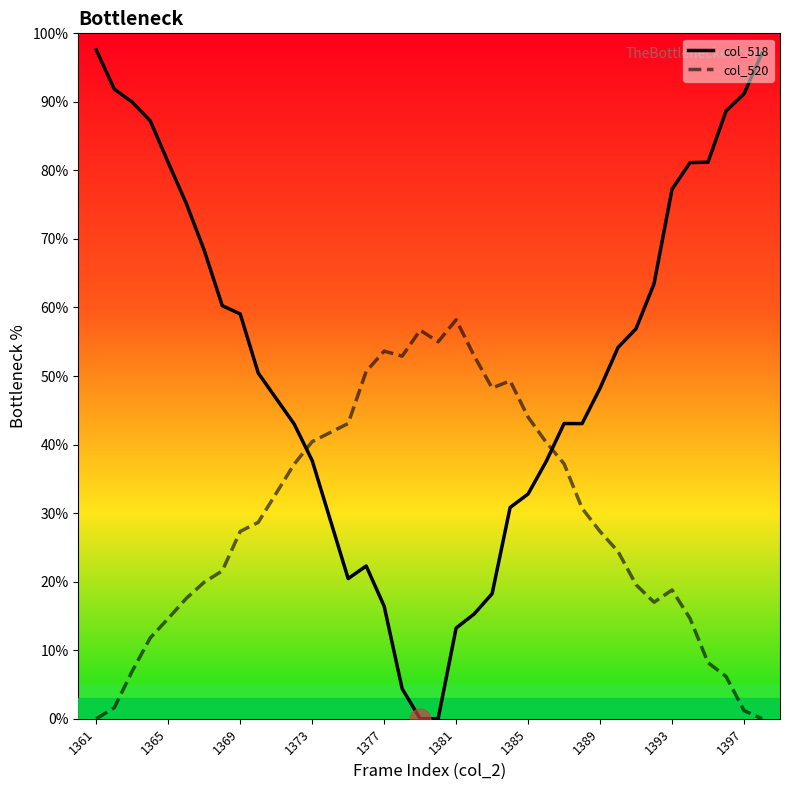

How many times do col_520 and col_518 cross each other?

2